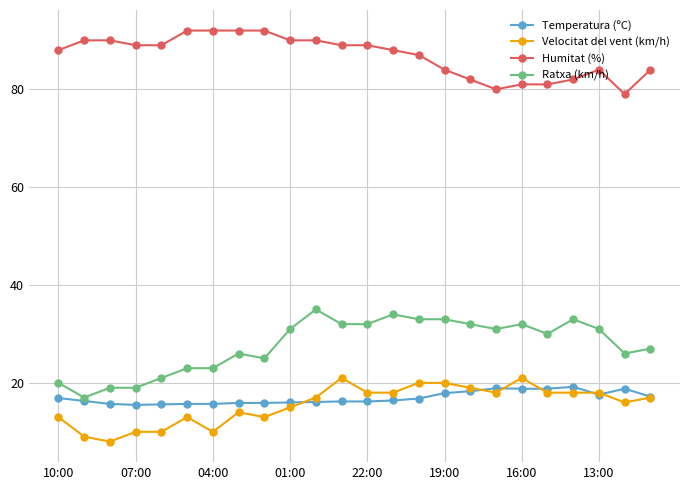

What is the greatest value displayed?

92.0